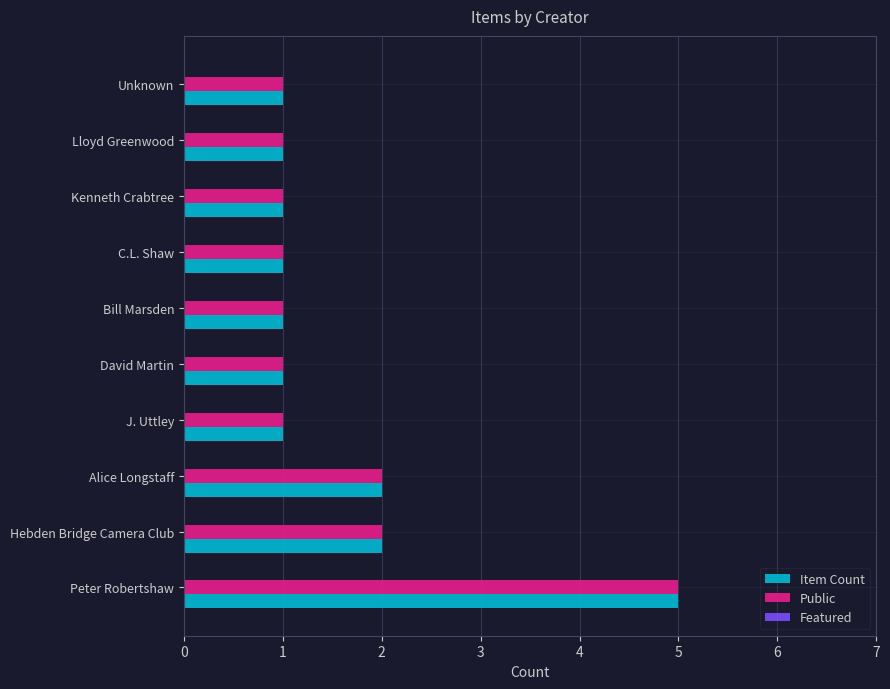

What is the highest value of the Public series?

5